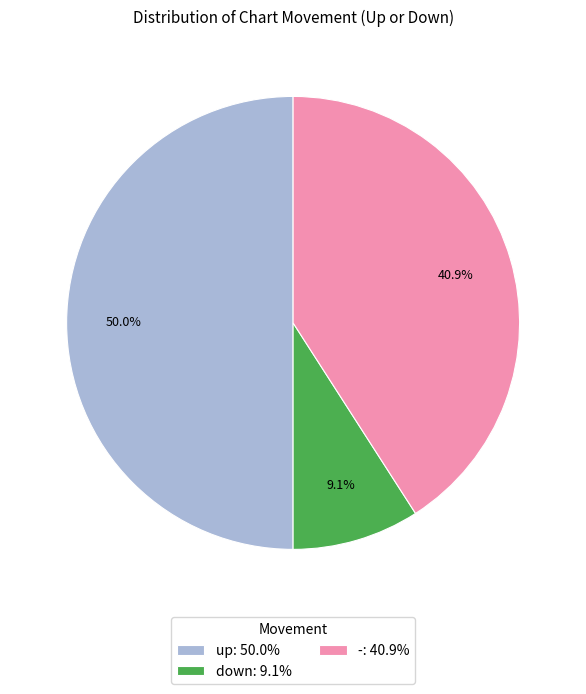

Does -: 40.9% represent more than half of the total?

No